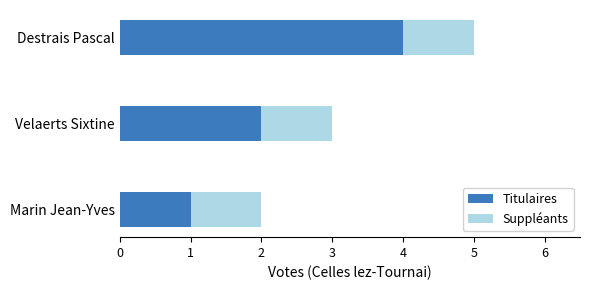

How many categories are shown in the chart?

3